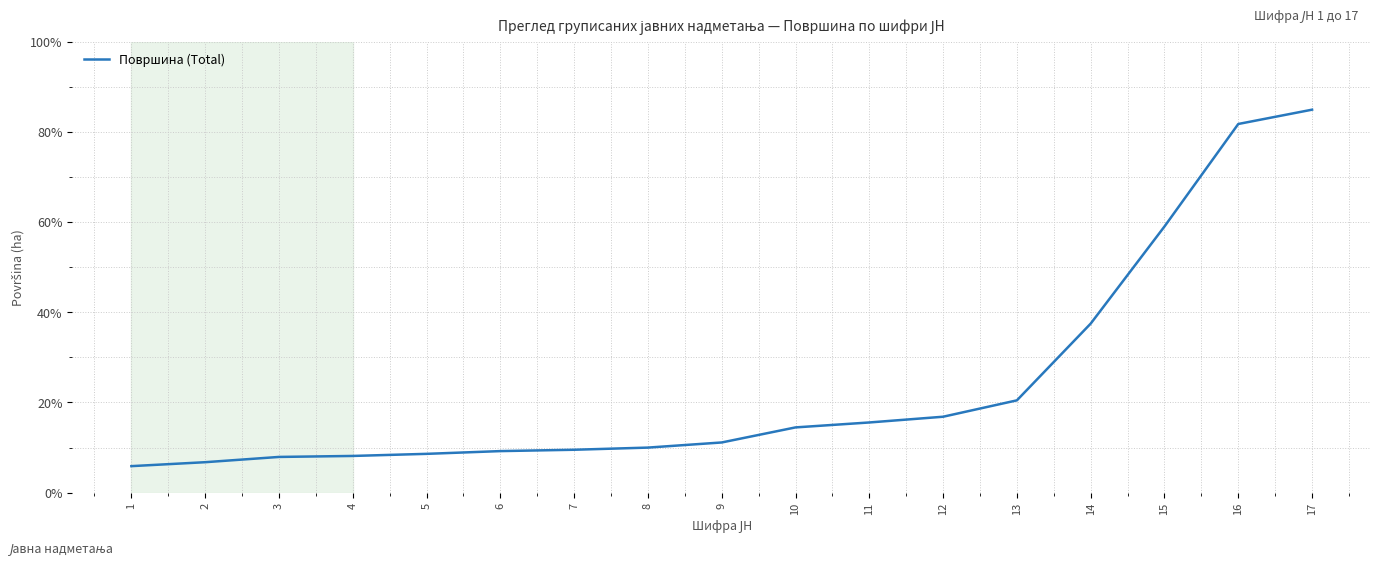

Is it true that the value at 11 is 15.6?

True